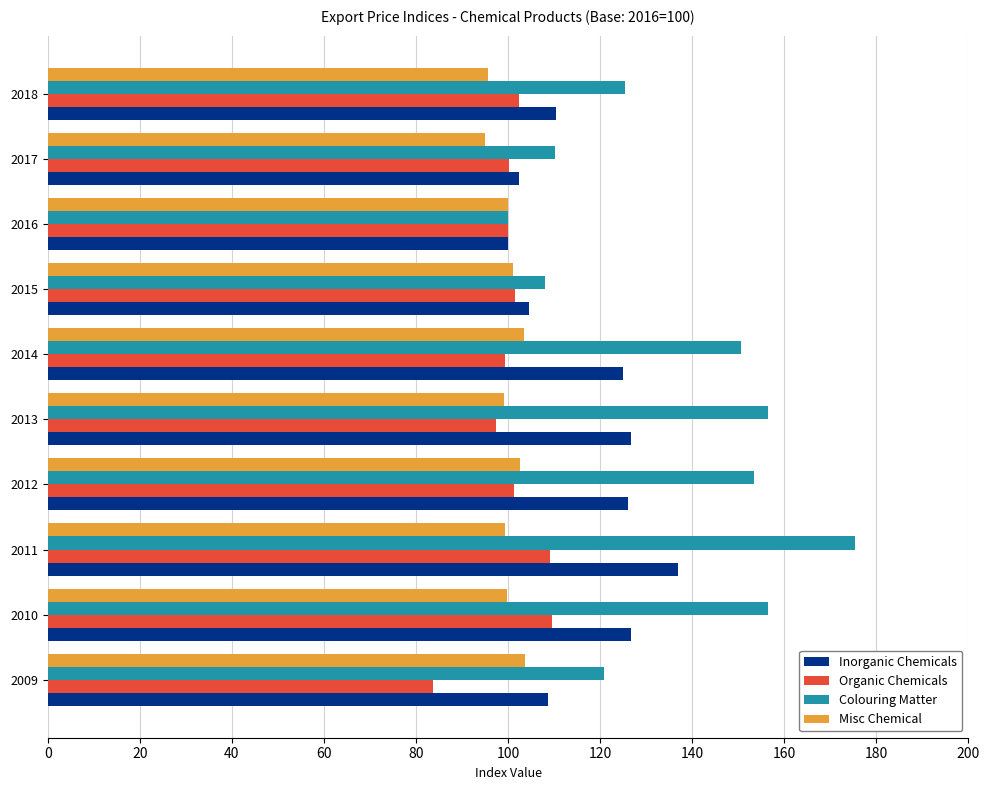

Which category has the highest value across all series?

2011